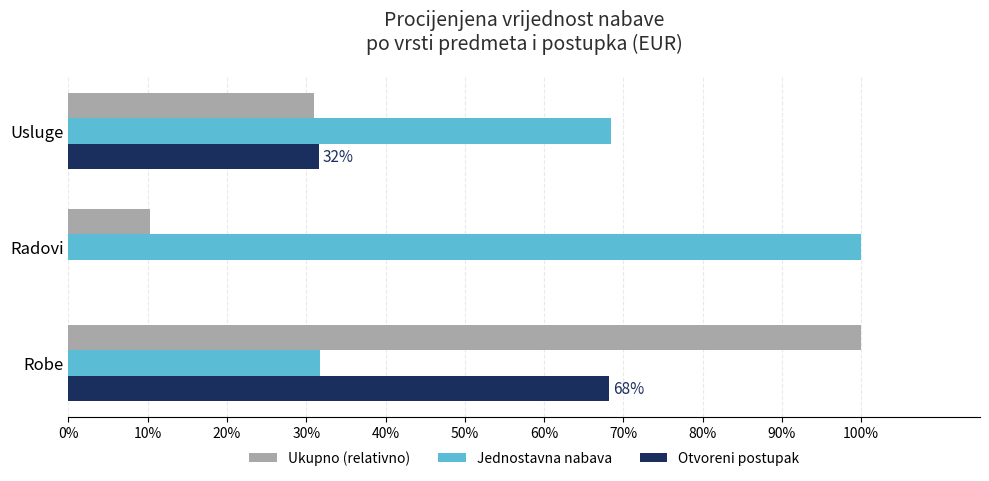

What is the sum of all Ukupno (relativno) values?

141.2